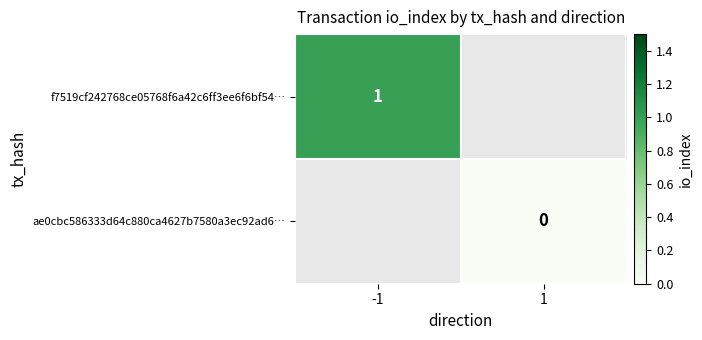

The f7519cf242768ce05768f6a42c6ff3ee6f6bf54… series shows 0 at -1. True or false?

False